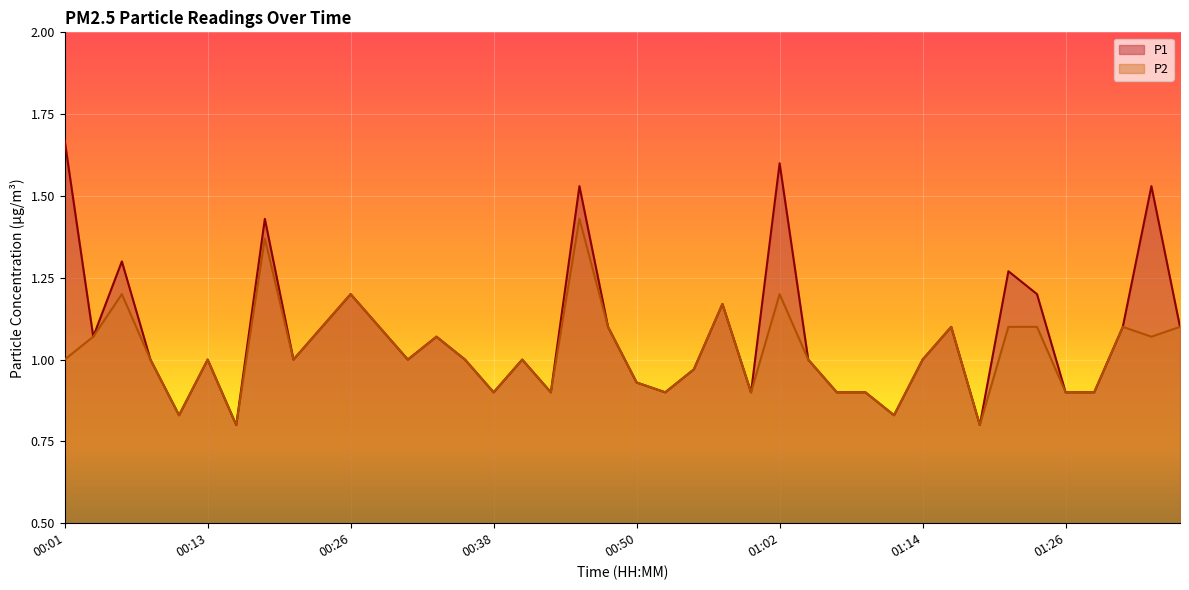

What is the value of the P2 point at the 37th from the left?

0.9